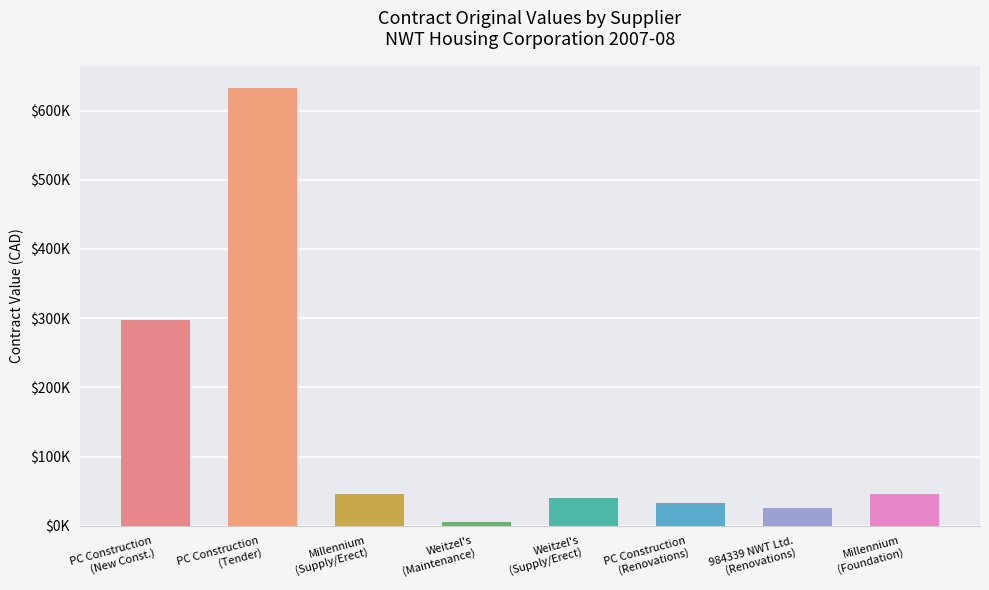

What is the greatest value displayed?

633150